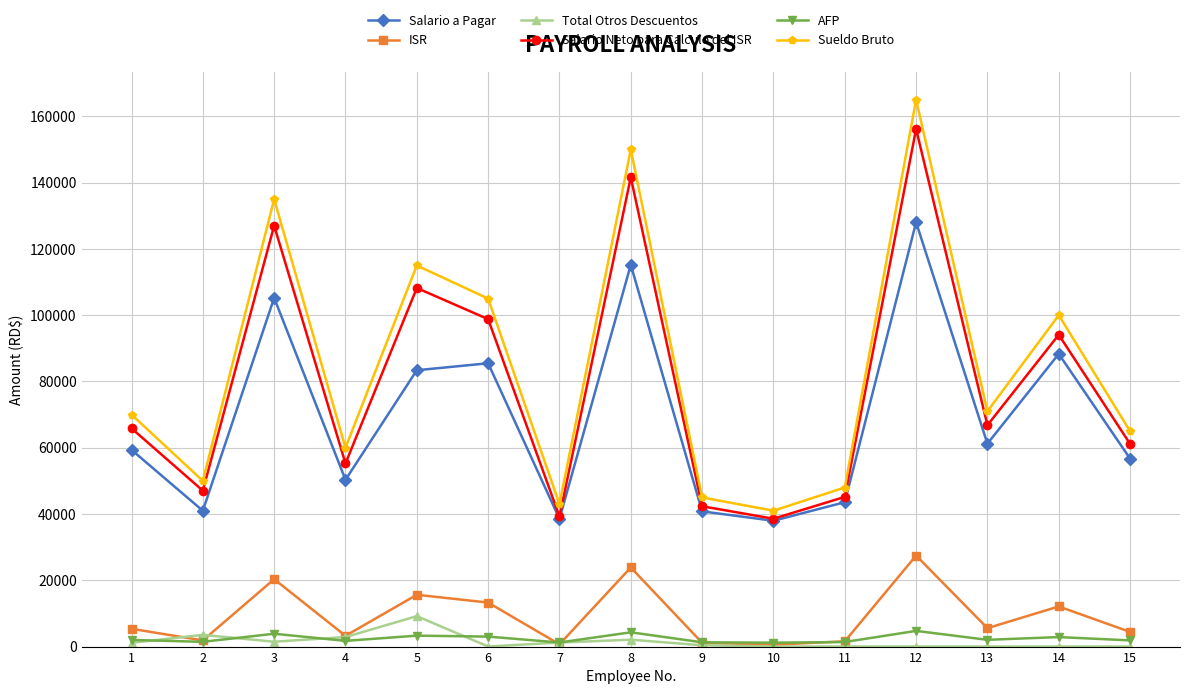

What is the difference between the highest and lowest values at 7?

42312.5